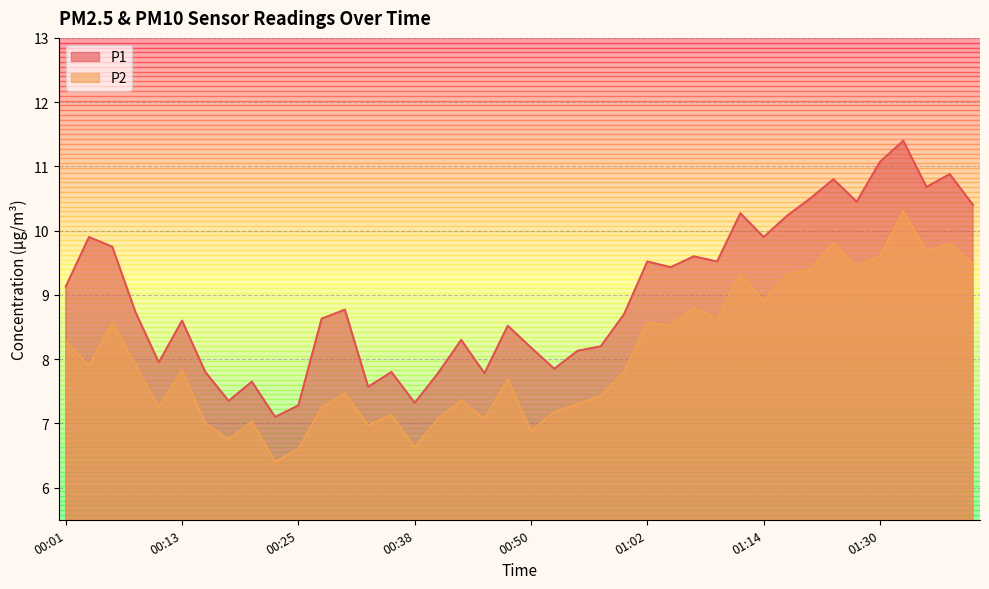

What is the difference between the second highest and minimum values in the P1 series?

4.0